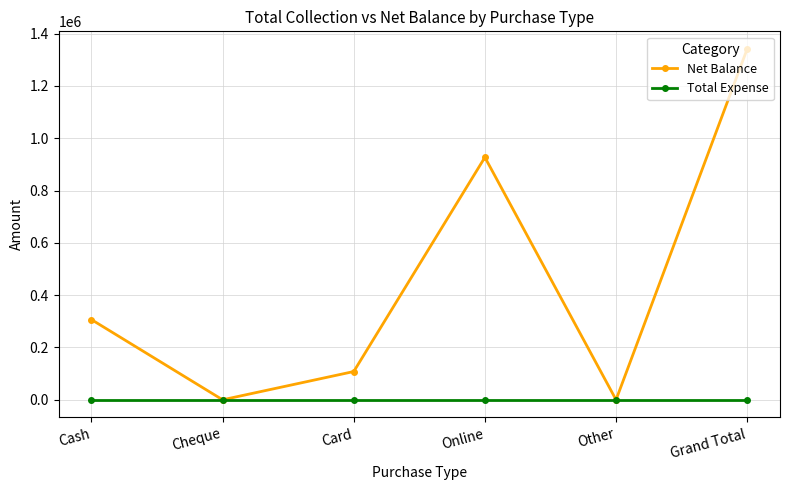

Which series has the largest total across all categories?

Net Balance